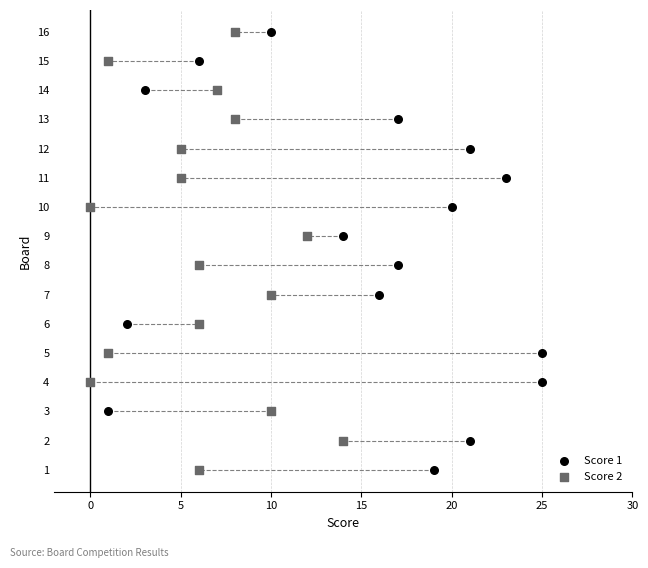

What are all the series names shown in the legend?

Score 1, Score 2